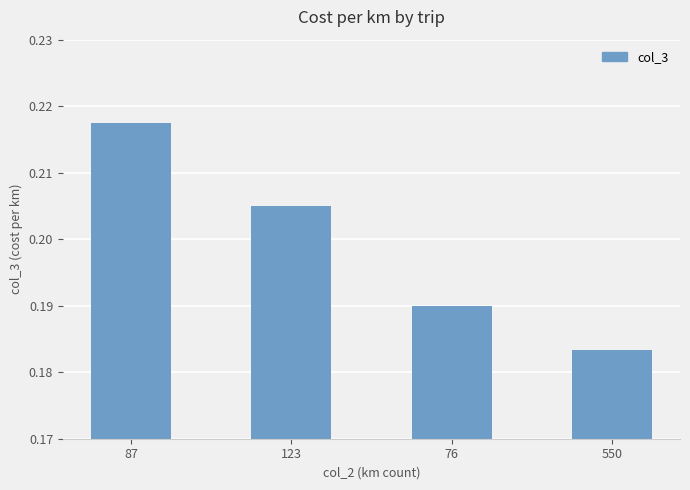

At which label is the value closest to 0?

550